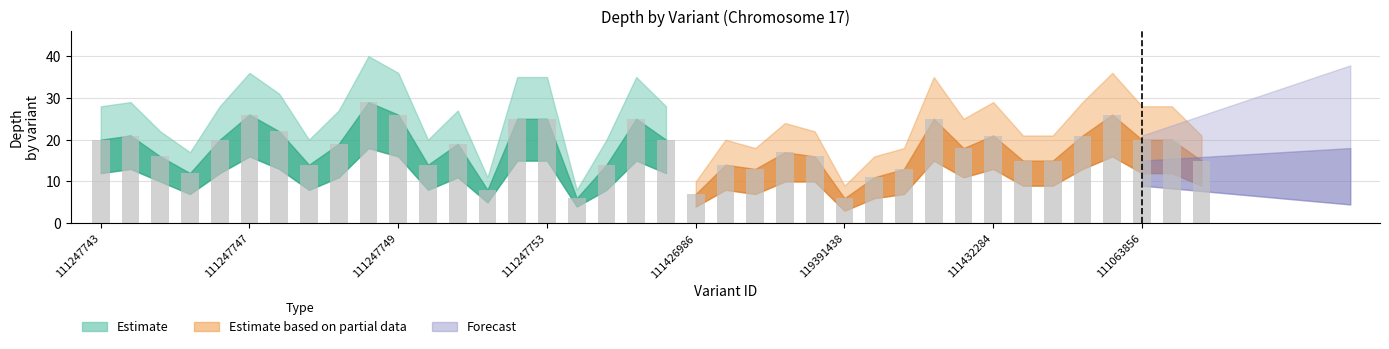

Are the bars grouped side by side (vs. stacked)?

Yes